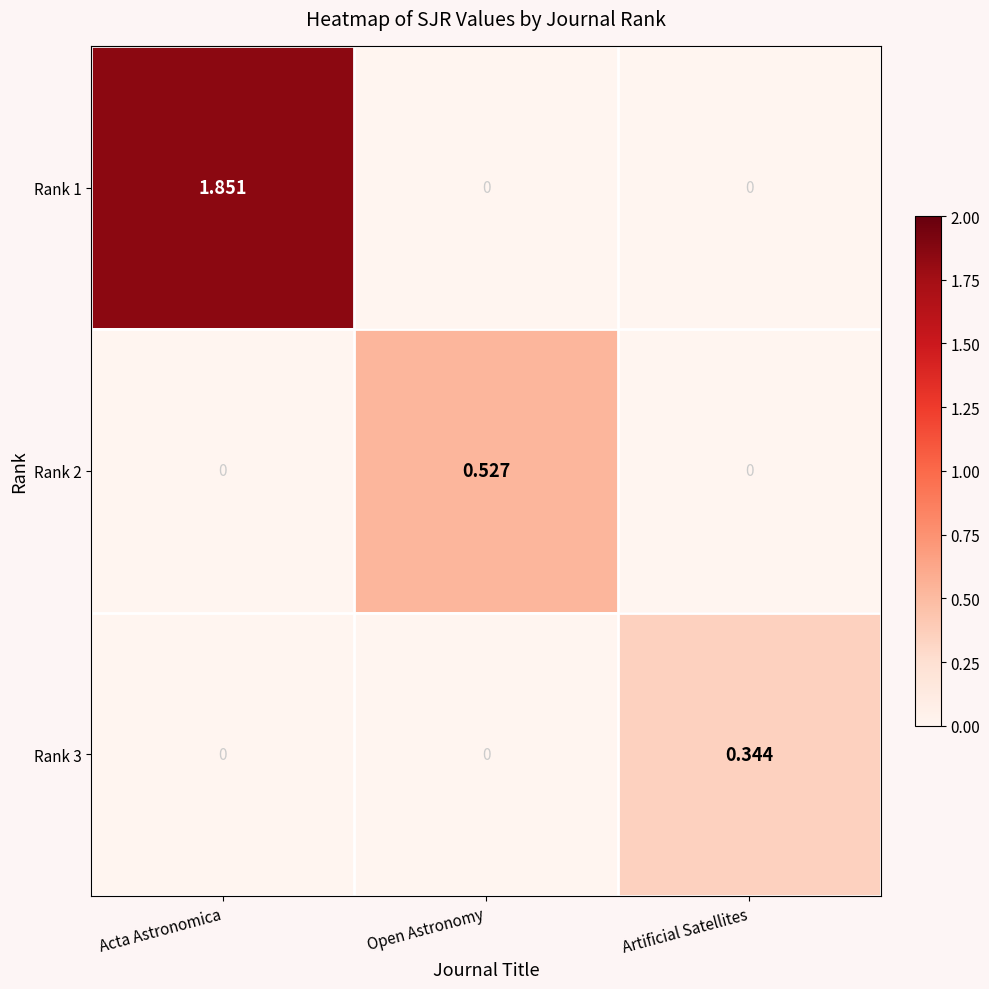

At how many categories does at least one series exceed 0?

3